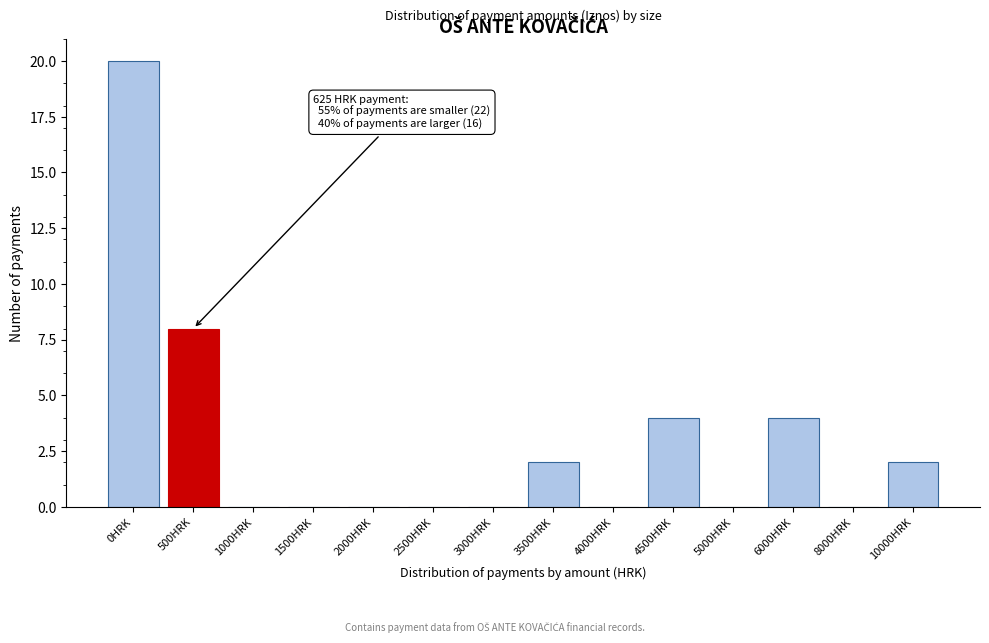

Reading right to left, transcribe all the data shown in this chart.

10000HRK=2	8000HRK=0	6000HRK=4	5000HRK=0	4500HRK=4	4000HRK=0	3500HRK=2	3000HRK=0	2500HRK=0	2000HRK=0	1500HRK=0	1000HRK=0	500HRK=8	0HRK=20